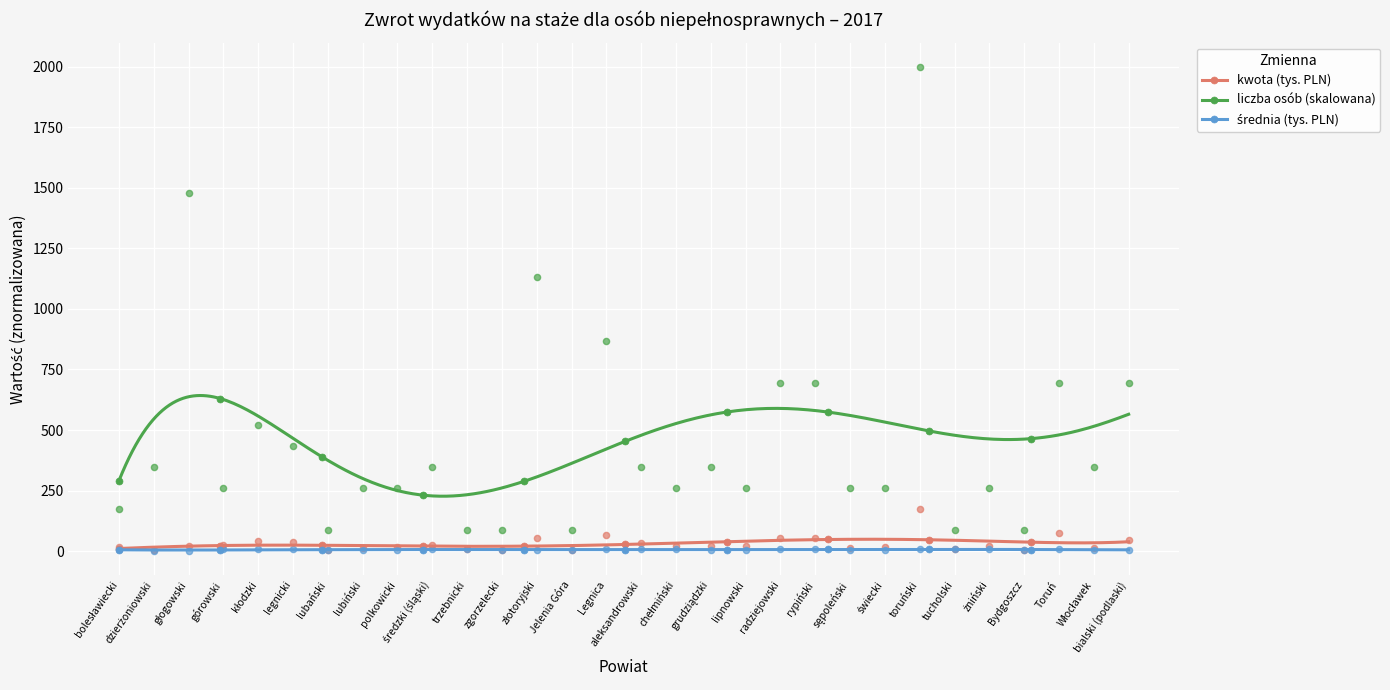

At how many categories does at least one series exceed 782?

4